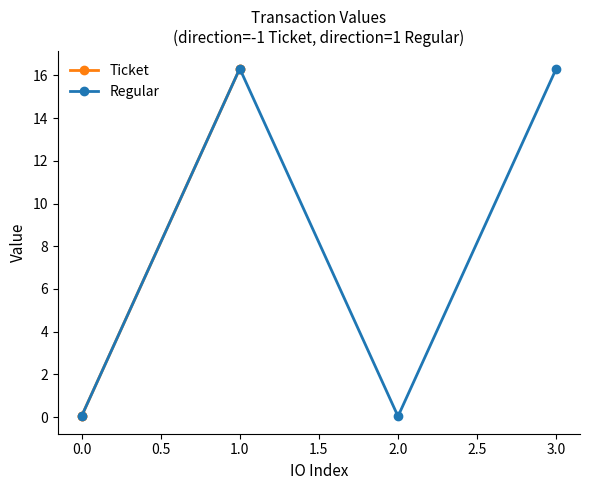

What is the maximum value for Regular?

16.3